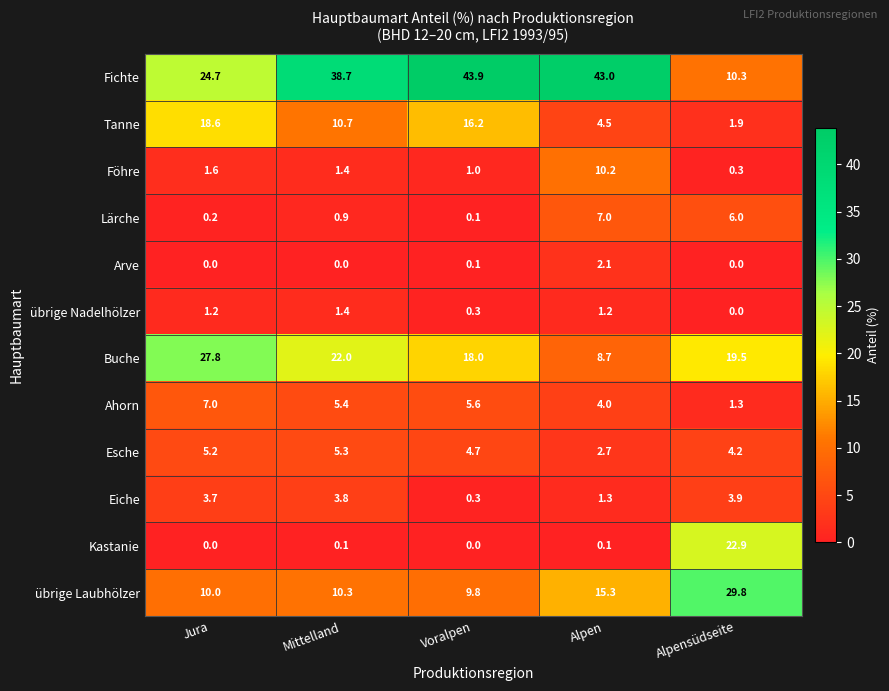

The value of Buche at Alpensüdseite is 19.5. True or false?

True